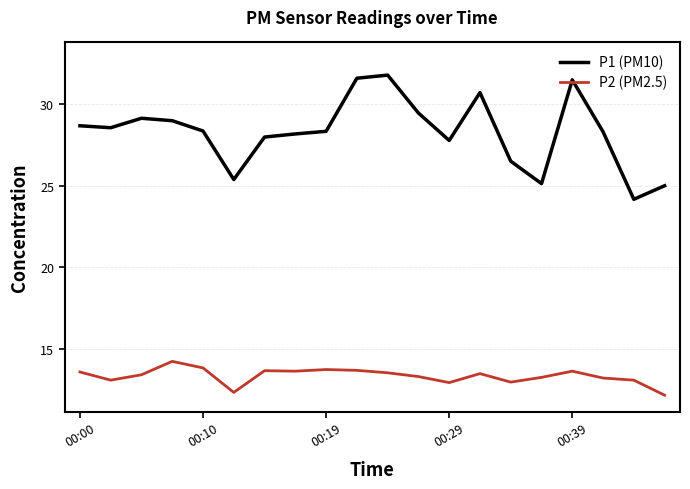

What is the minimum value for P1 (PM10)?

24.2